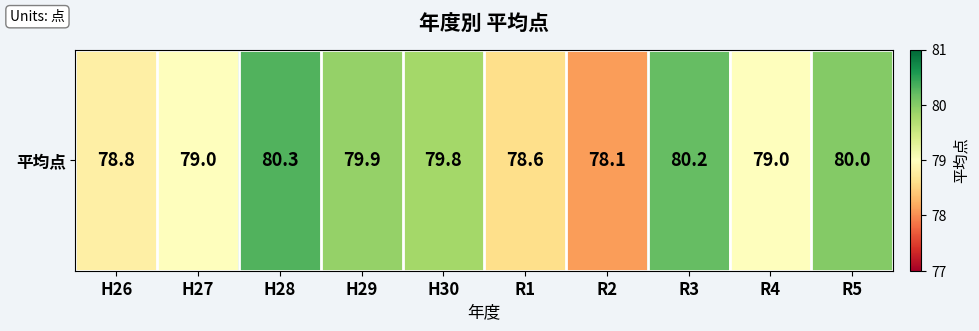

Is it true that the value at R4 is 45.9?

False